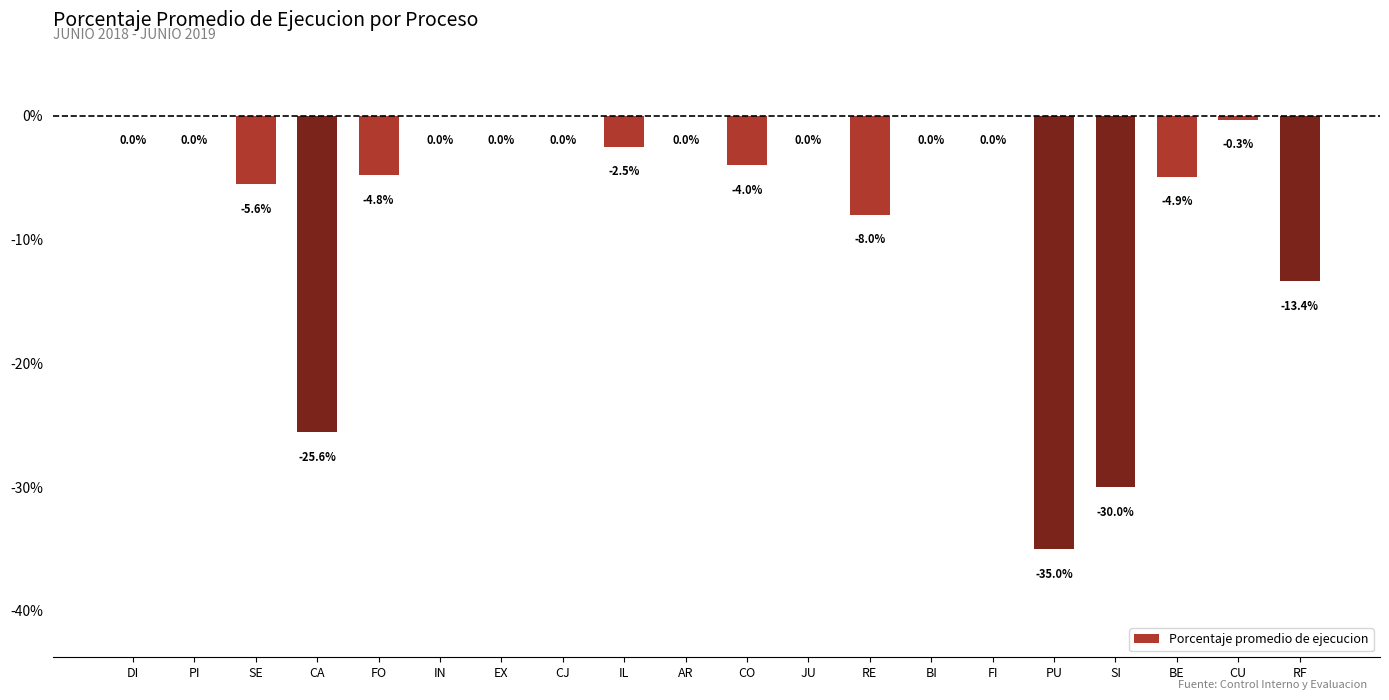

Which has a higher value, BI or RE?

BI